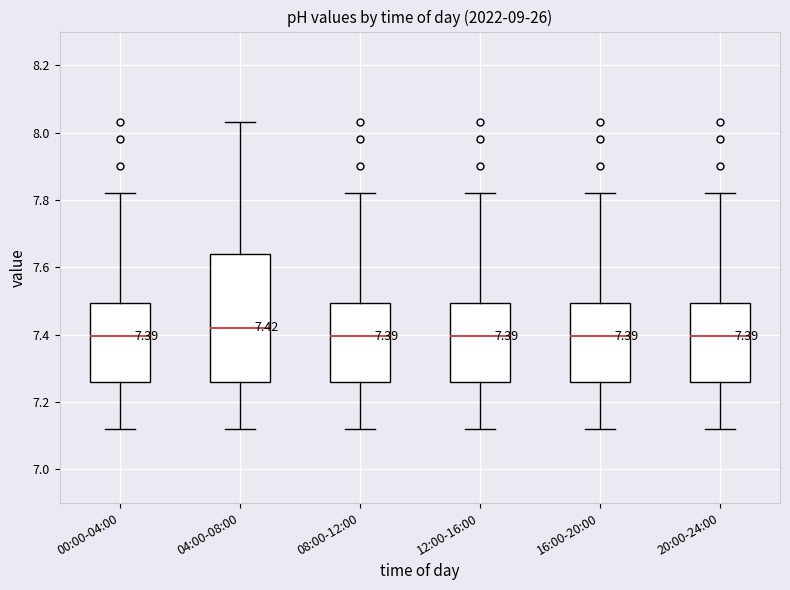

Which box is the tallest, from its lower edge to its upper edge?

04:00-08:00